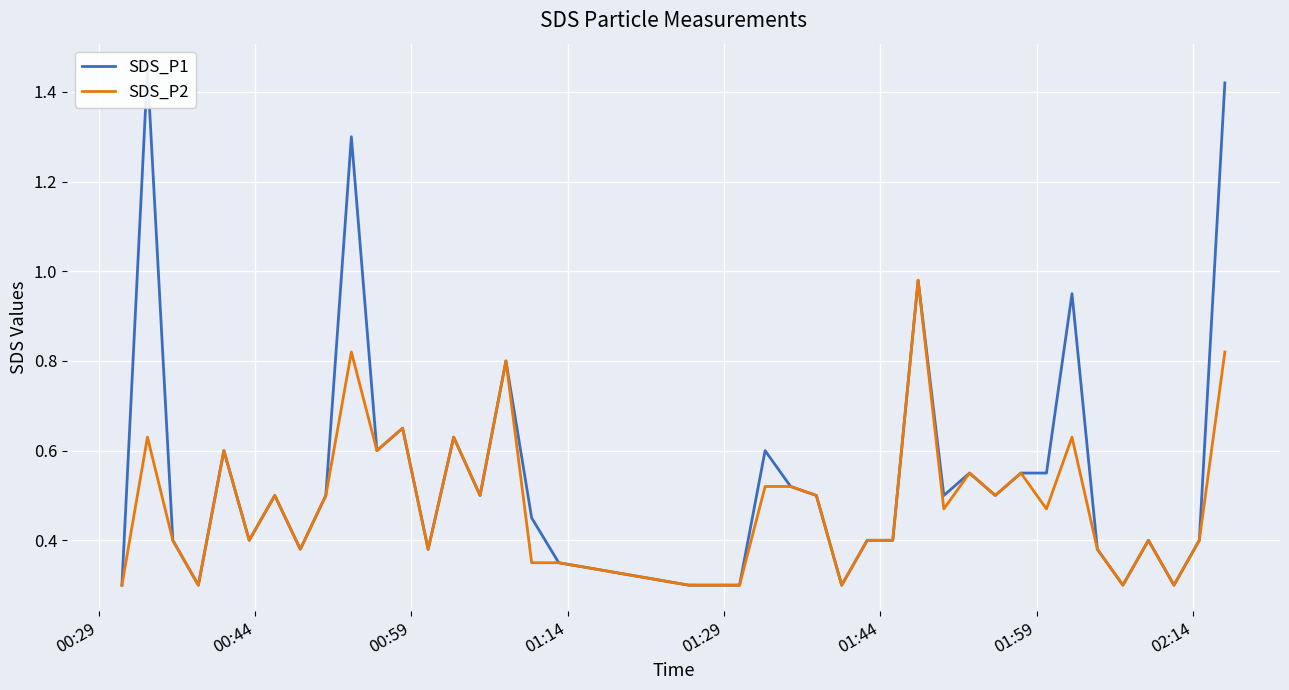

What is the smallest value displayed?

0.3